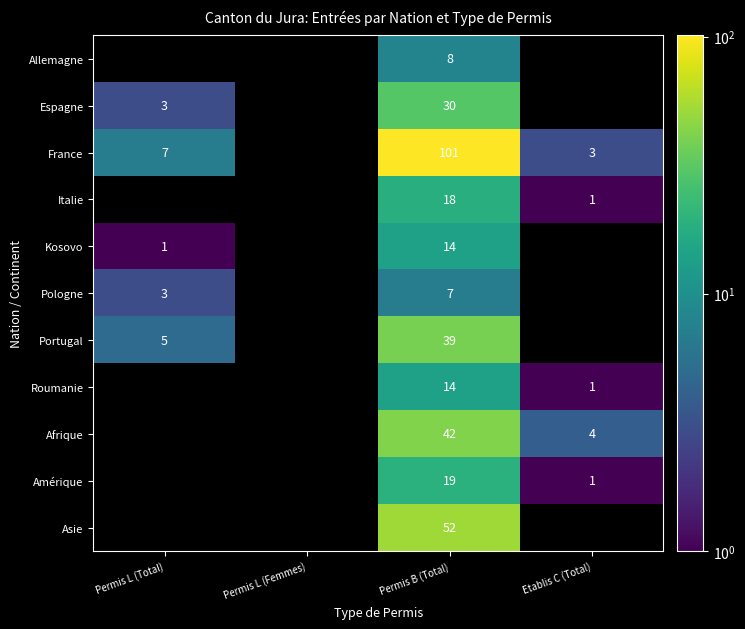

At which category is the sum across all series the highest?

Permis B (Total)